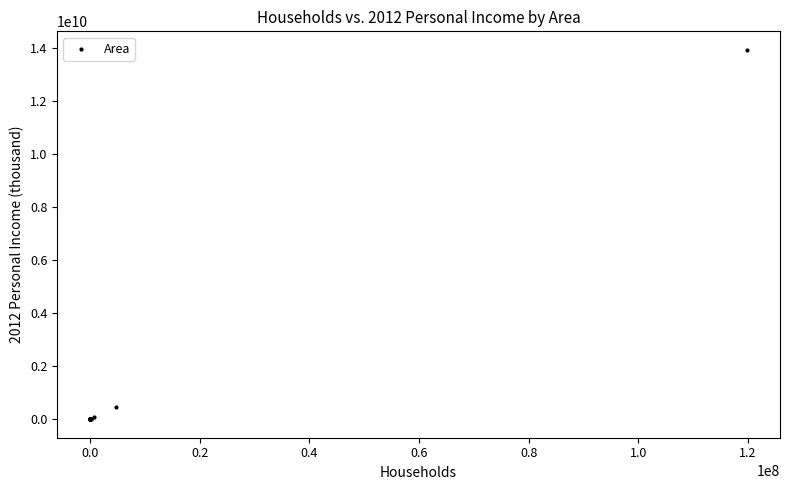

What Y value in the scatter plot is closest to 6967664846?

469359915